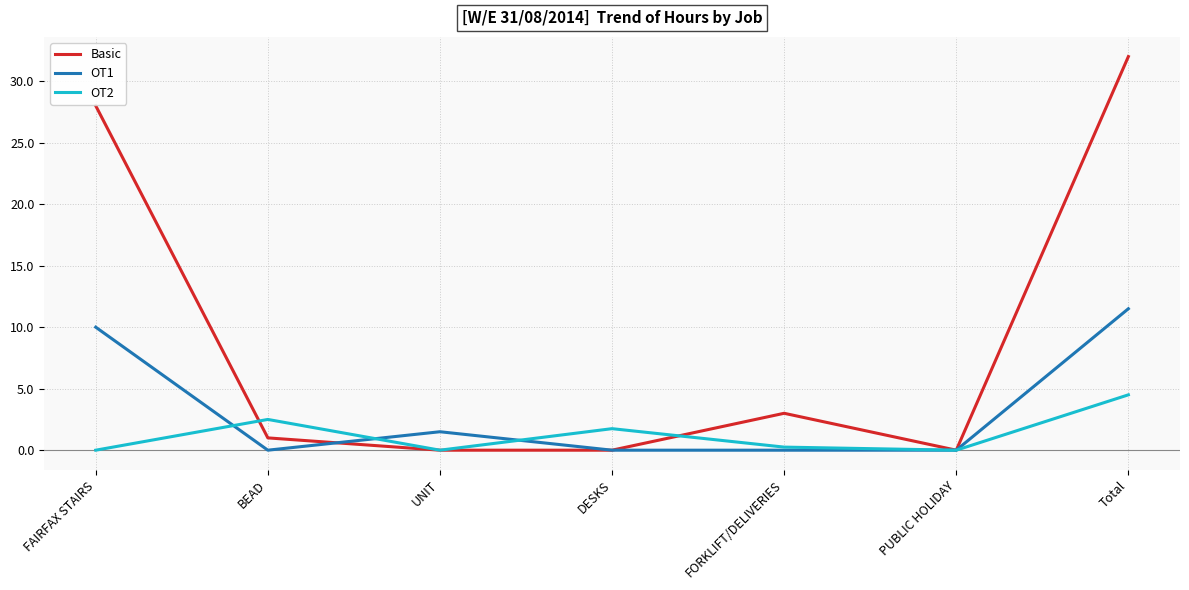

How many lines are shown in the chart?

3